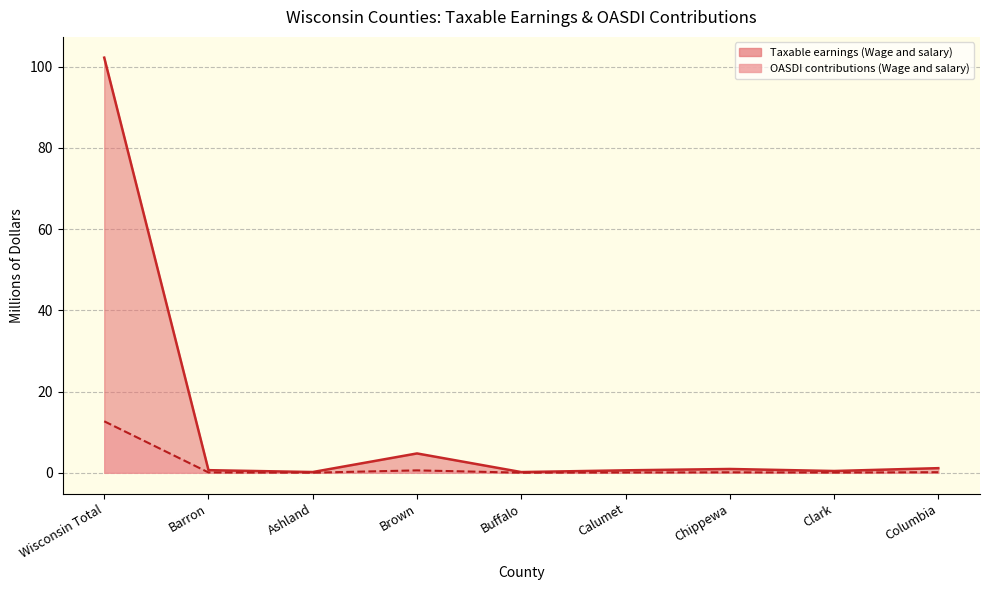

The Taxable earnings (Wage and salary) series shows 64.7 at Wisconsin Total. True or false?

False